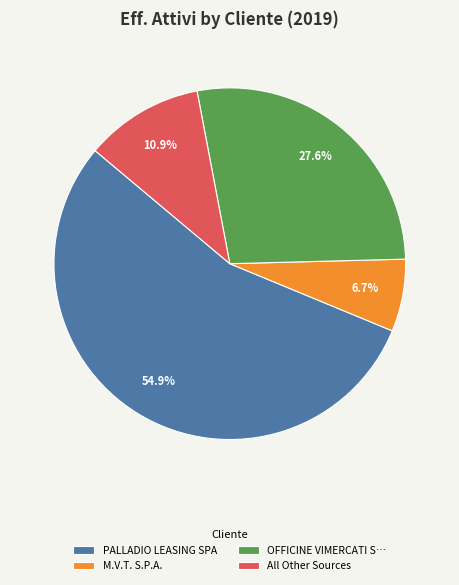

Rank the categories by value from lowest to highest.

M.V.T. S.P.A., All Other Sources, OFFICINE VIMERCATI S…, PALLADIO LEASING SPA